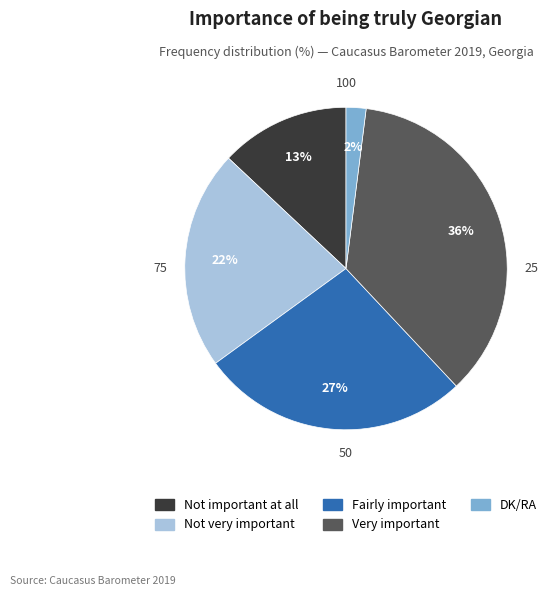

Combined, do Very important and DK/RA account for over 50%?

No